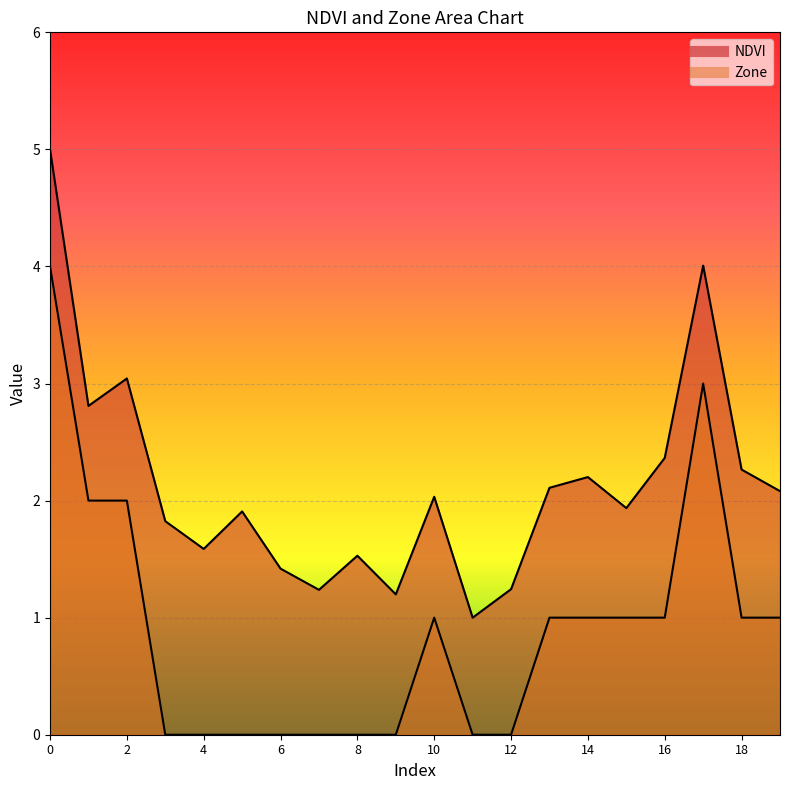

True or false: Zone and NDVI cross at least once.

False